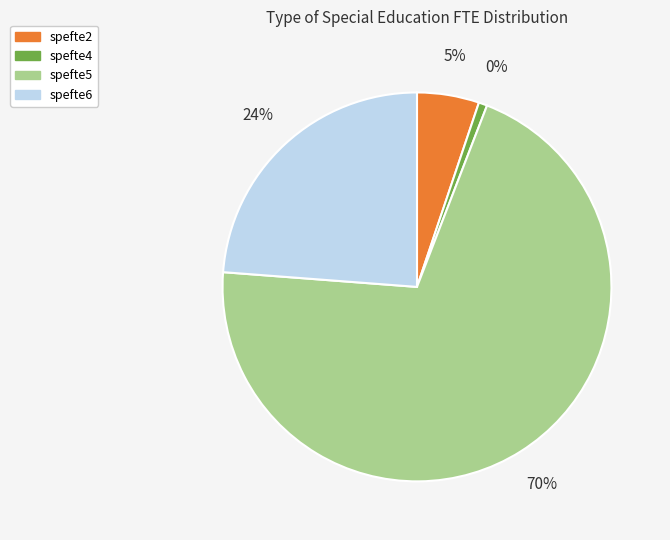

Is it true that 33 is 14% of the pie?

False